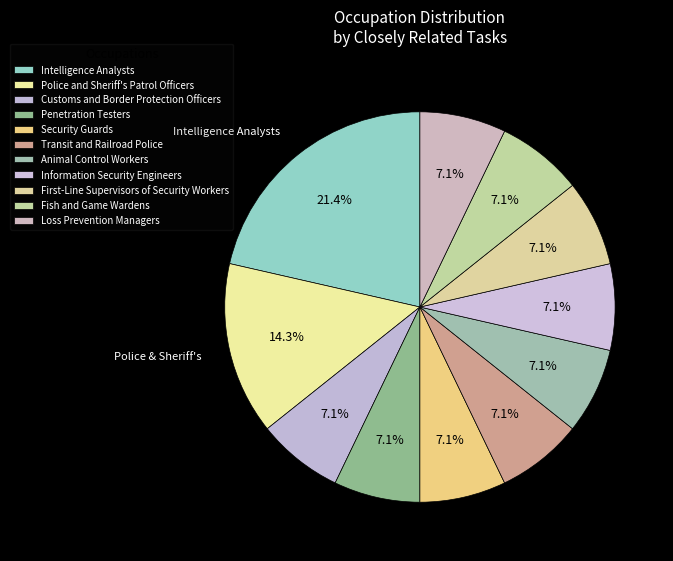

How many segments does this pie chart have?

11